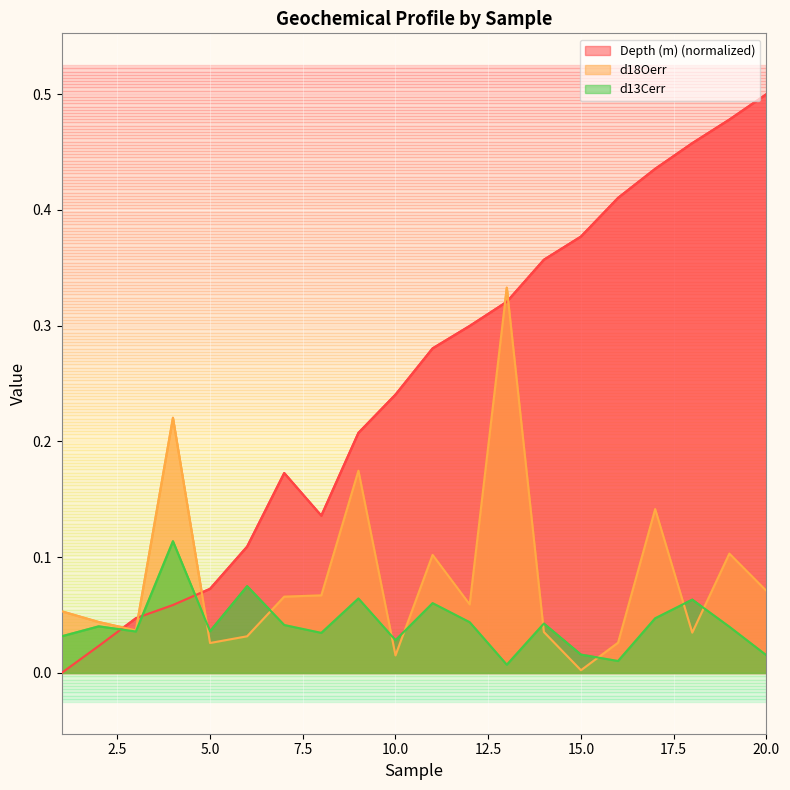

At how many categories does at least one series exceed 0?

20